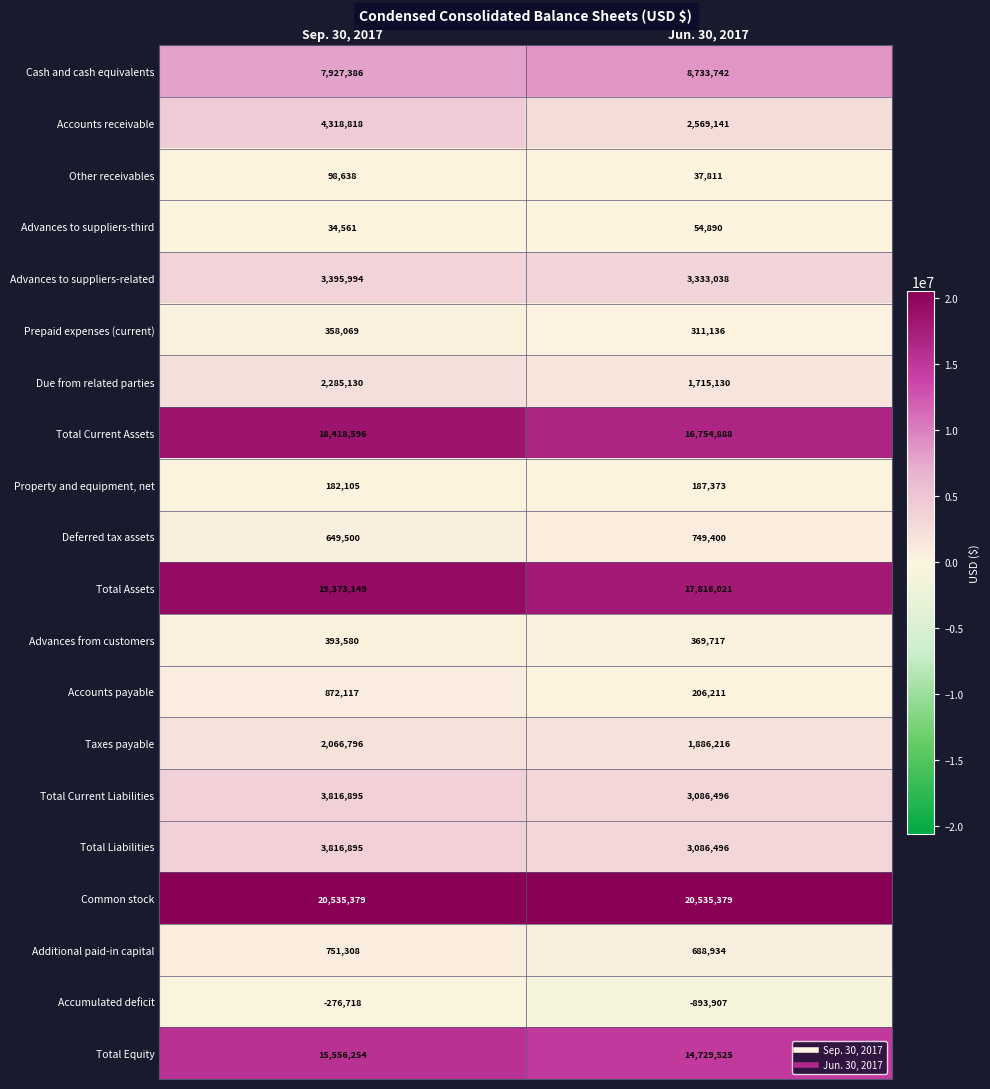

What is the maximum value shown in the chart?

20535379